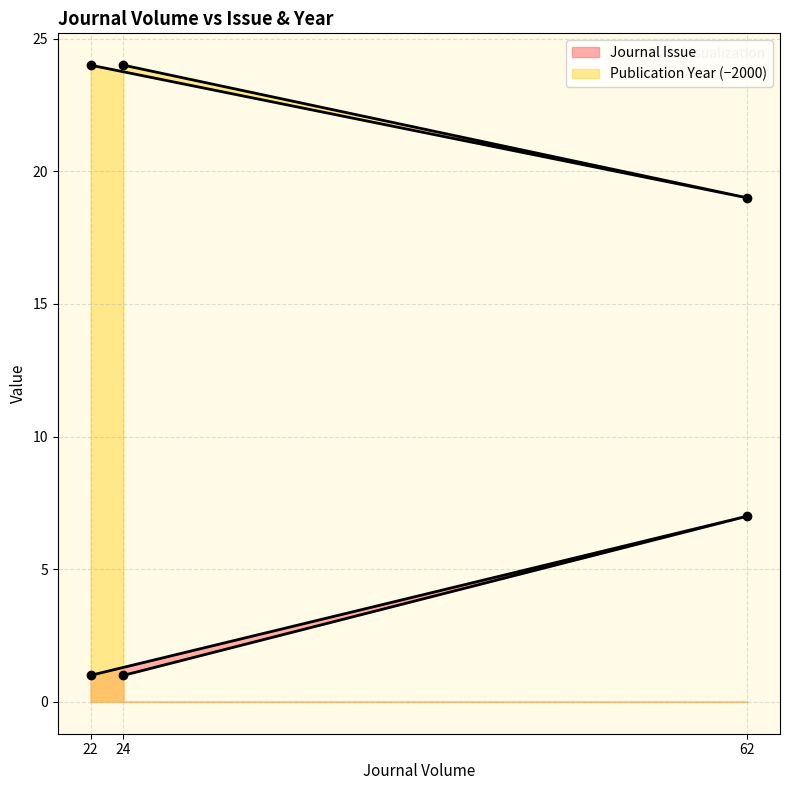

What are all the series names shown in the legend?

Journal Issue, Publication Year